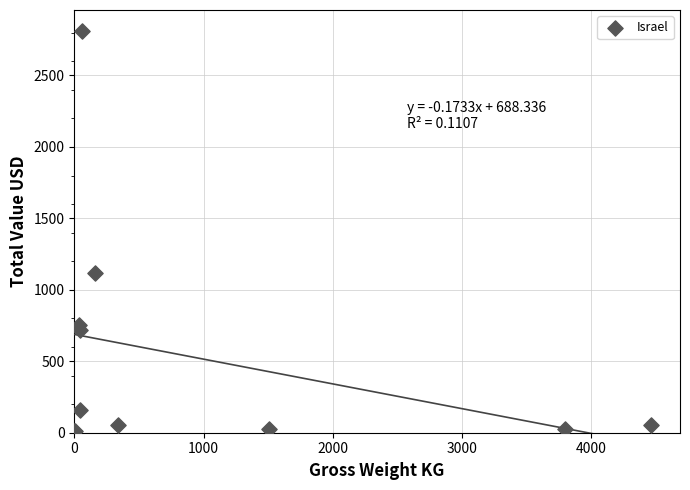

What Y value in the scatter plot is closest to 1412?

1120.9